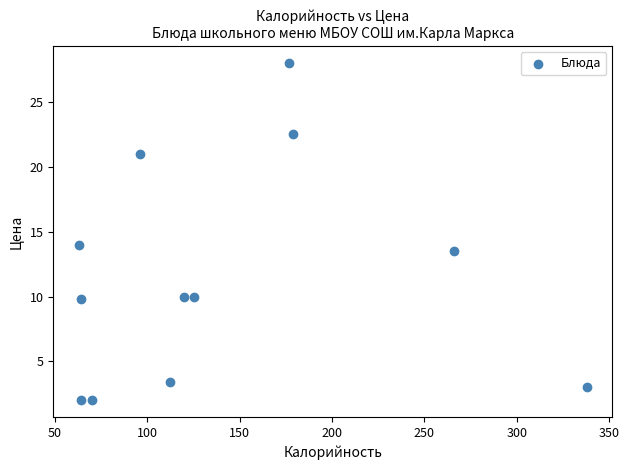

What is the range of X values (max minus min)?

275.2